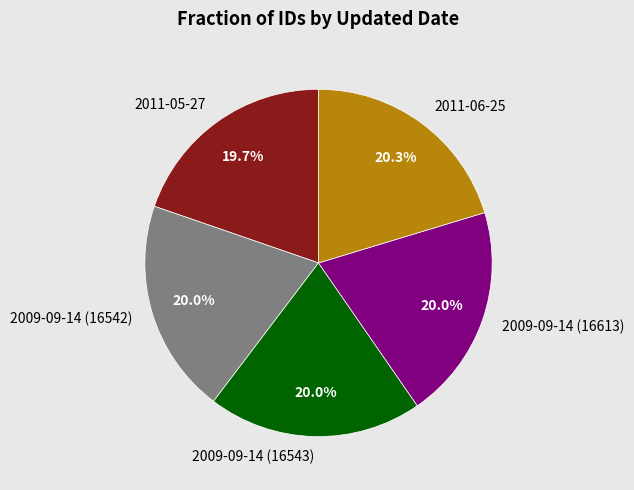

Count the number of slices in the pie.

5